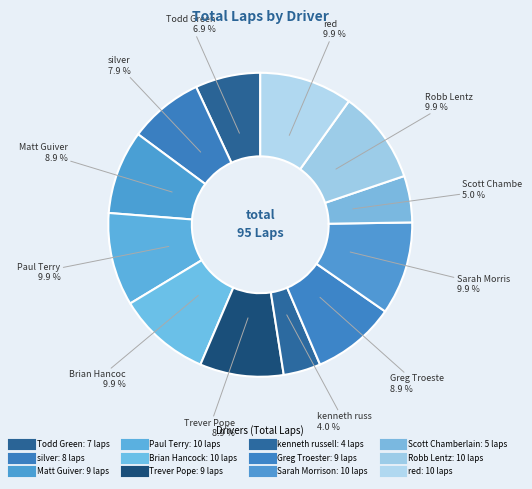

How many slices are in this pie chart?

12